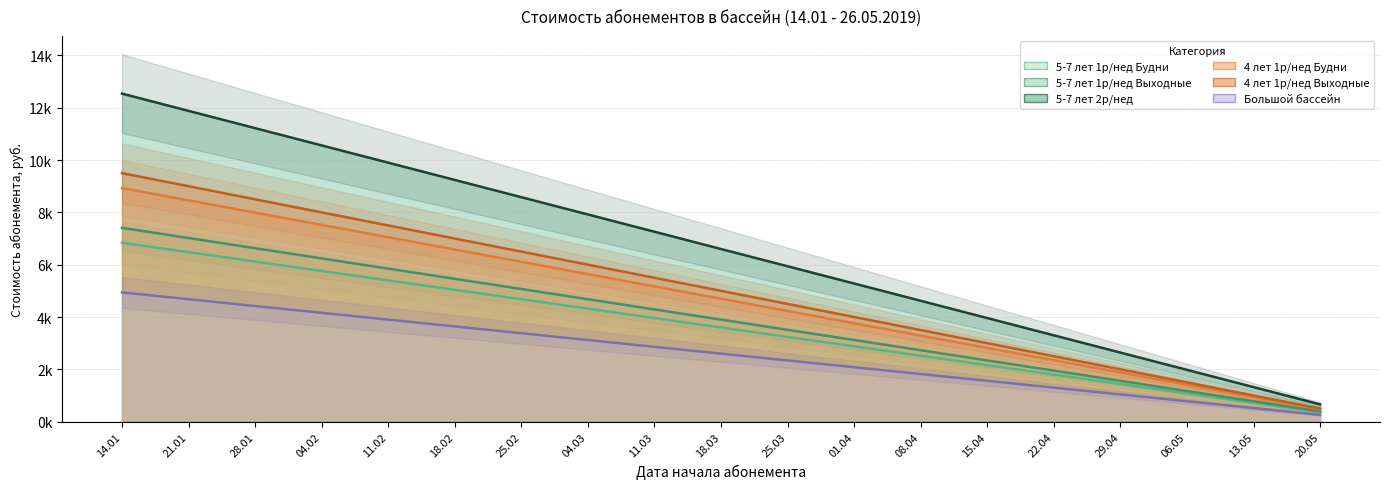

Reading left to right, transcribe all the data shown in this chart.

5-7 лет 1р/нед Будни: 14.01=6.8	21.01=6.5	28.01=6.1	04.02=5.8	11.02=5.4	18.02=5.0	25.02=4.7	04.03=4.3	11.03=4.0	18.03=3.6	25.03=3.2	01.04=2.9	08.04=2.5	15.04=2.2	22.04=1.8	29.04=1.4	06.05=1.1	13.05=0.7	20.05=0.4
5-7 лет 1р/нед Выходные: 14.01=7.4	21.01=7.0	28.01=6.6	04.02=6.2	11.02=5.8	18.02=5.5	25.02=5.1	04.03=4.7	11.03=4.3	18.03=3.9	25.03=3.5	01.04=3.1	08.04=2.7	15.04=2.3	22.04=1.9	29.04=1.6	06.05=1.2	13.05=0.8	20.05=0.4
5-7 лет 2р/нед: 14.01=12.5	21.01=11.9	28.01=11.2	04.02=10.6	11.02=9.9	18.02=9.2	25.02=8.6	04.03=7.9	11.03=7.3	18.03=6.6	25.03=5.9	01.04=5.3	08.04=4.6	15.04=4.0	22.04=3.3	29.04=2.6	06.05=2.0	13.05=1.3	20.05=0.7
4 лет 1р/нед Будни: 14.01=8.9	21.01=8.5	28.01=8.0	04.02=7.5	11.02=7.0	18.02=6.6	25.02=6.1	04.03=5.6	11.03=5.2	18.03=4.7	25.03=4.2	01.04=3.8	08.04=3.3	15.04=2.8	22.04=2.4	29.04=1.9	06.05=1.4	13.05=0.9	20.05=0.5
4 лет 1р/нед Выходные: 14.01=9.5	21.01=9.0	28.01=8.5	04.02=8.0	11.02=7.5	18.02=7.0	25.02=6.5	04.03=6.0	11.03=5.5	18.03=5.0	25.03=4.5	01.04=4.0	08.04=3.5	15.04=3.0	22.04=2.5	29.04=2.0	06.05=1.5	13.05=1.0	20.05=0.5
Большой бассейн: 14.01=4.9	21.01=4.7	28.01=4.4	04.02=4.2	11.02=3.9	18.02=3.6	25.02=3.4	04.03=3.1	11.03=2.9	18.03=2.6	25.03=2.3	01.04=2.1	08.04=1.8	15.04=1.6	22.04=1.3	29.04=1.0	06.05=0.8	13.05=0.5	20.05=0.3